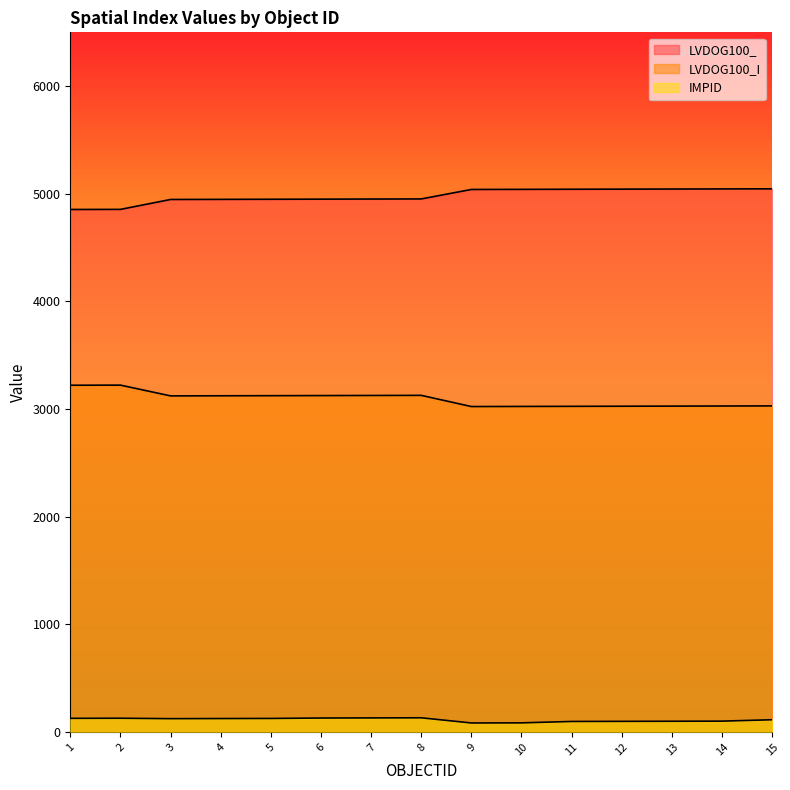

At how many categories does at least one series exceed 4994?

7